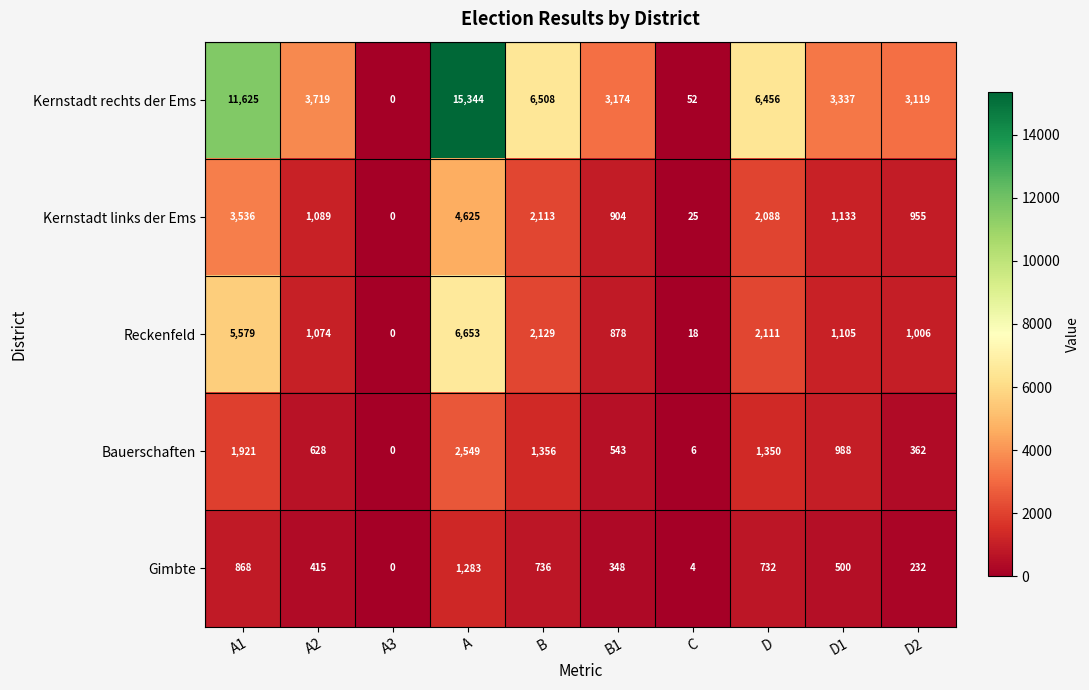

Which series changed the most between A3 and C?

Kernstadt rechts der Ems